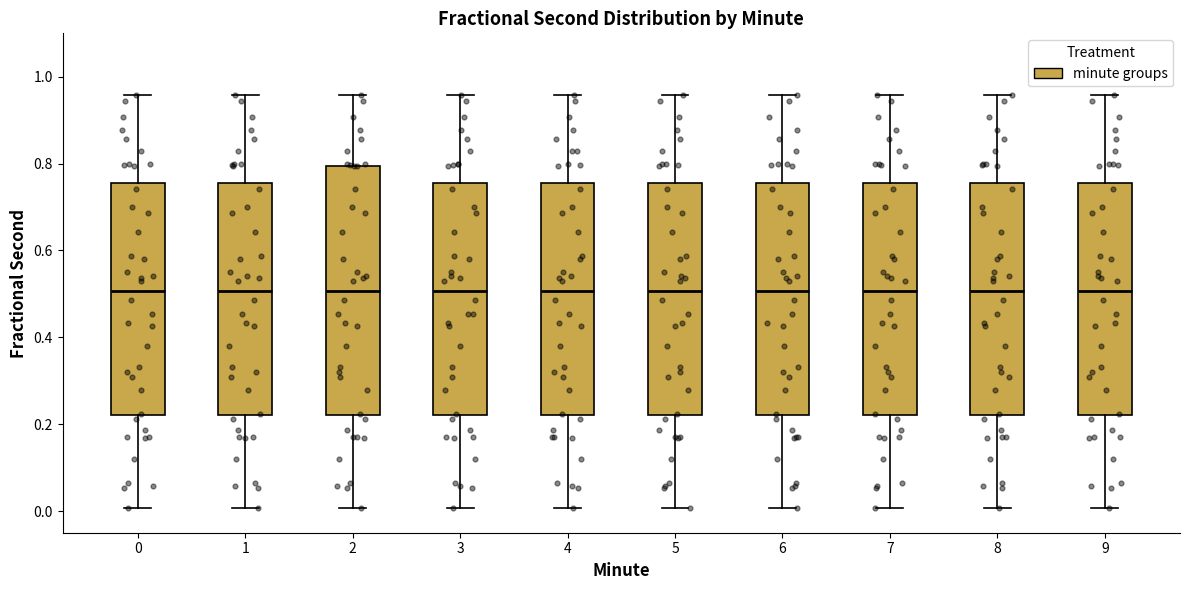

Reading left to right, read every box against the y-axis: the position of its median line, the range the box covers, and the ends of its whiskers. The values are not printed on the chart, so give them approximately, as read against the axis.

0: median 0.50, box 0.22 to 0.76, whiskers 0.00 to 0.96
1: median 0.50, box 0.22 to 0.76, whiskers 0.00 to 0.96
2: median 0.50, box 0.22 to 0.80, whiskers 0.00 to 0.96
3: median 0.50, box 0.22 to 0.76, whiskers 0.00 to 0.96
4: median 0.50, box 0.22 to 0.76, whiskers 0.00 to 0.96
5: median 0.50, box 0.22 to 0.76, whiskers 0.00 to 0.96
6: median 0.50, box 0.22 to 0.76, whiskers 0.00 to 0.96
7: median 0.50, box 0.22 to 0.76, whiskers 0.00 to 0.96
8: median 0.50, box 0.22 to 0.76, whiskers 0.00 to 0.96
9: median 0.50, box 0.22 to 0.76, whiskers 0.00 to 0.96